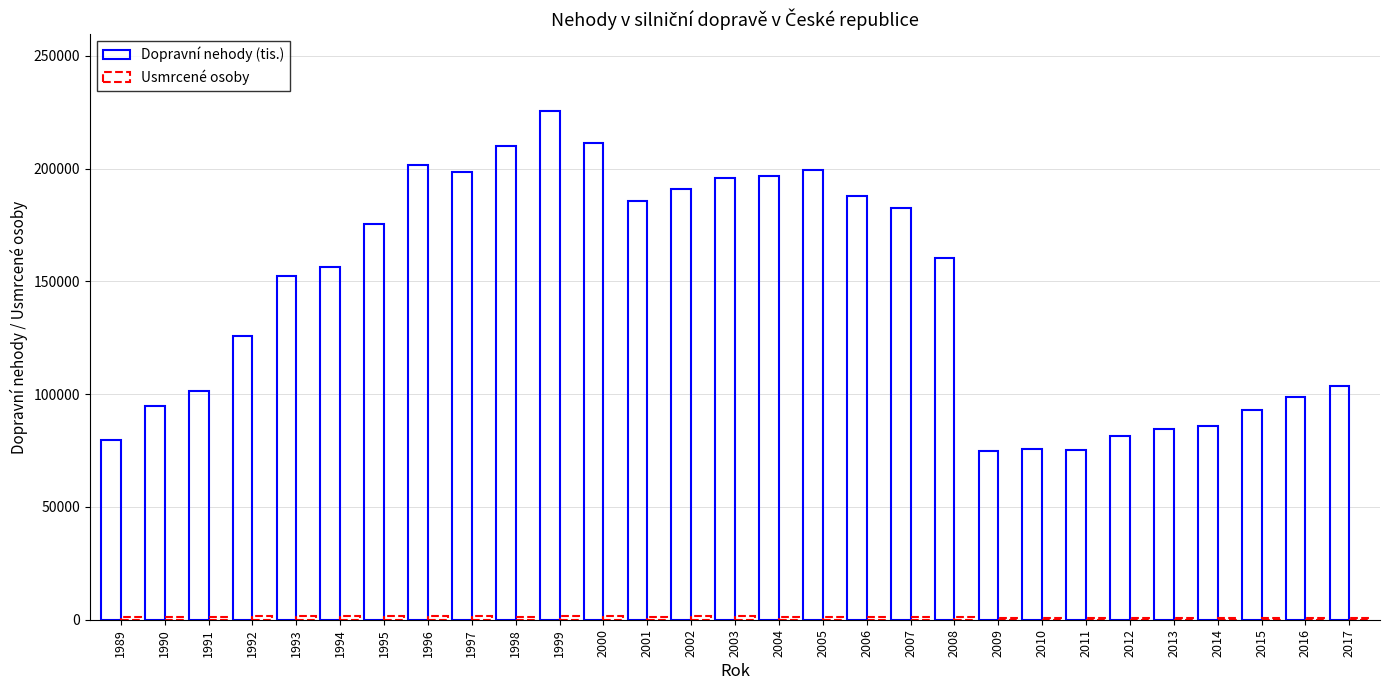

What is the highest value of the Usmrcené osoby series?

1637